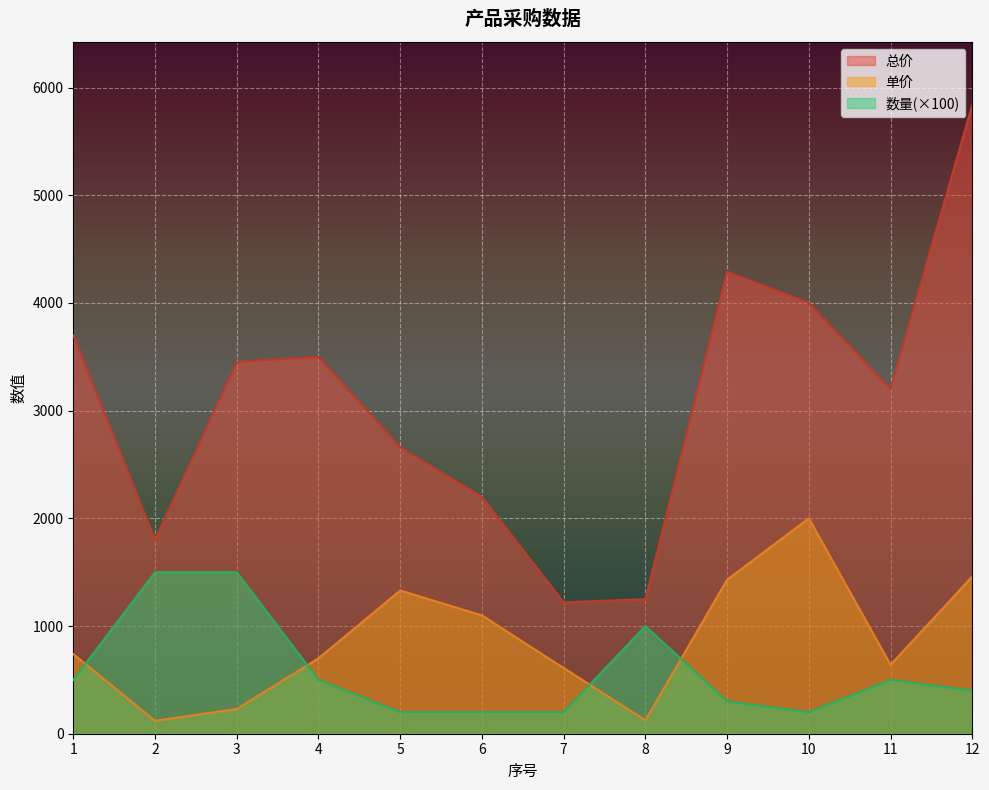

Where does the 单价 series first go above 740?

5